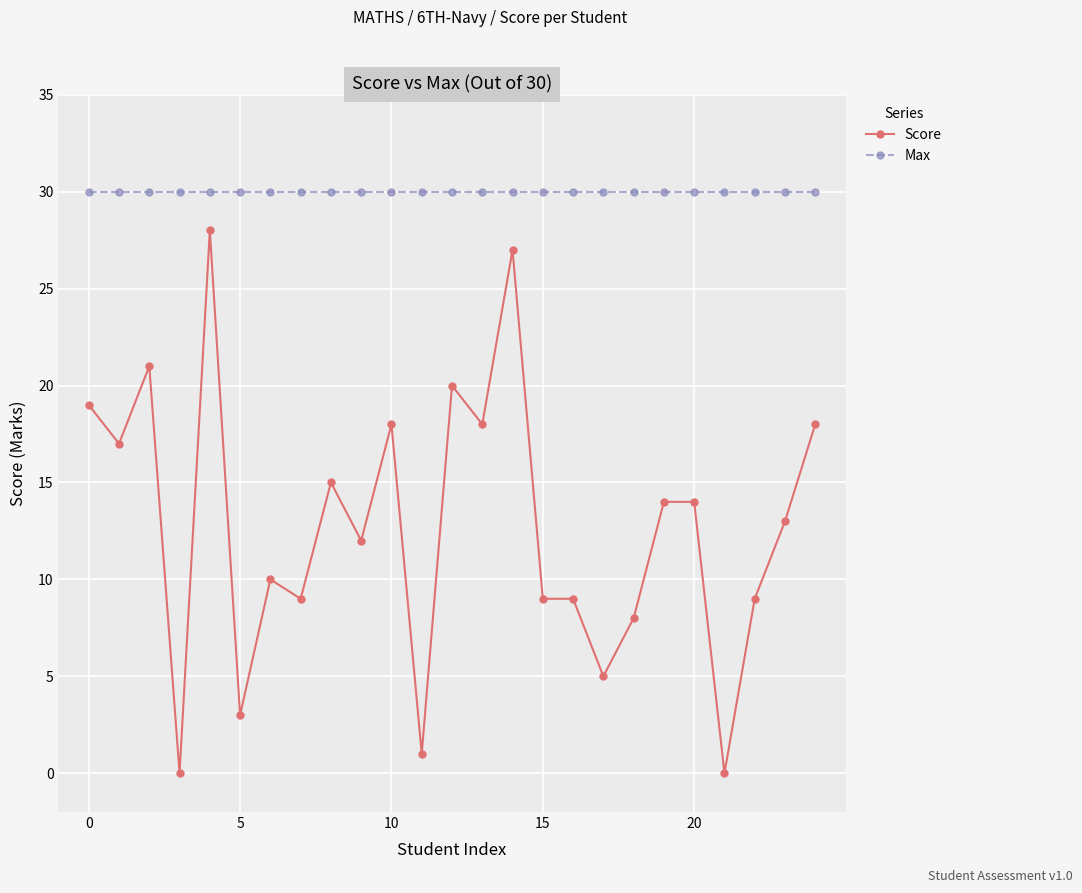

True or false: Score has more than 2 points higher than both neighbors.

True